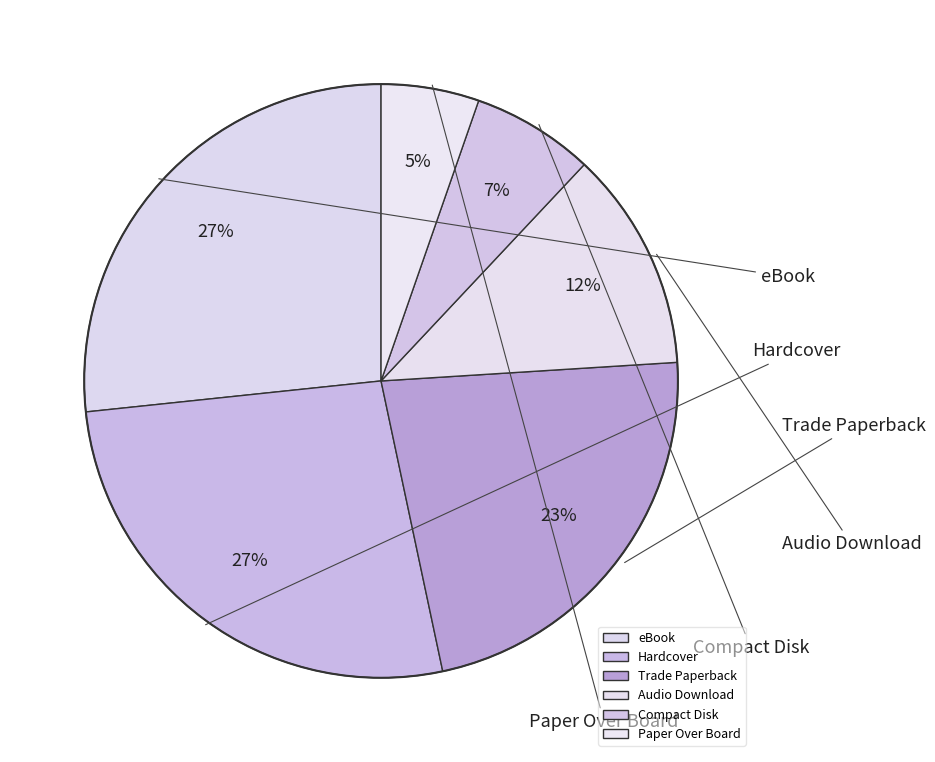

Which slice is the largest?

eBook